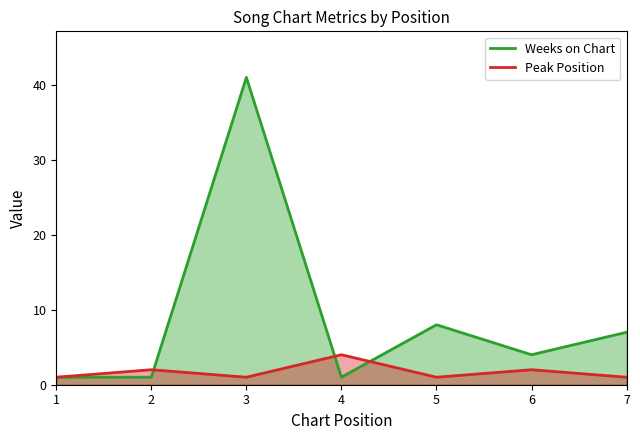

What is the difference between the highest and lowest values at 2?

1